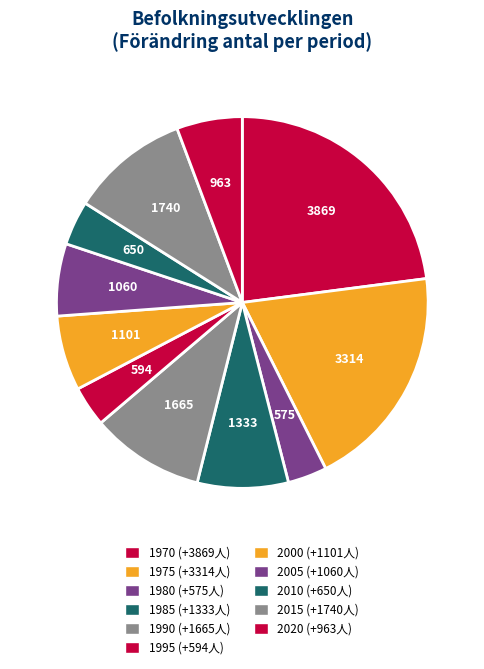

Is there any slice that represents more than half of the pie?

No